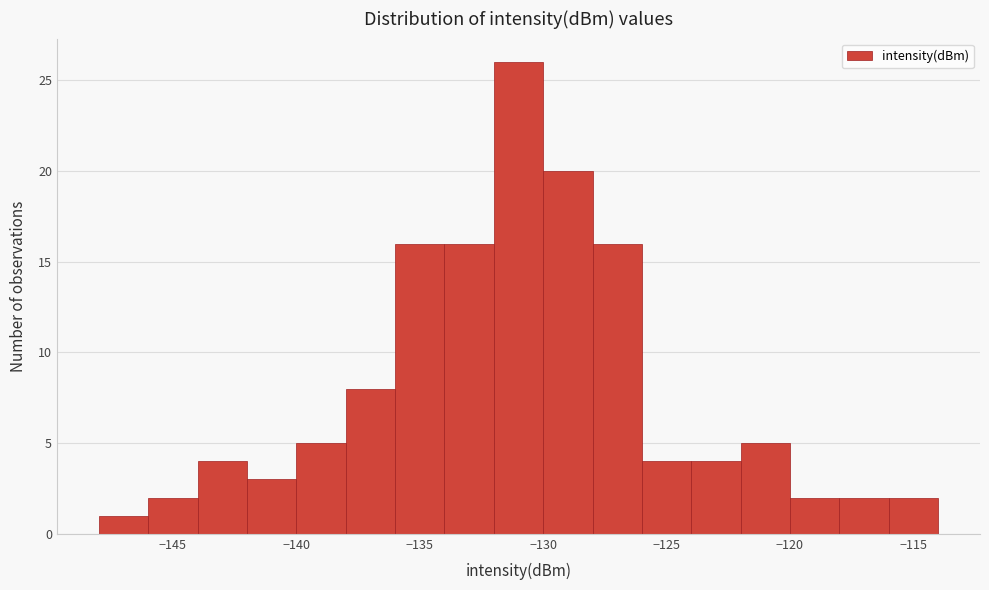

What is the height of the bar covering -144 to -142 on the x-axis? The values are not printed on the chart, so give them approximately, as read against the axis.

4